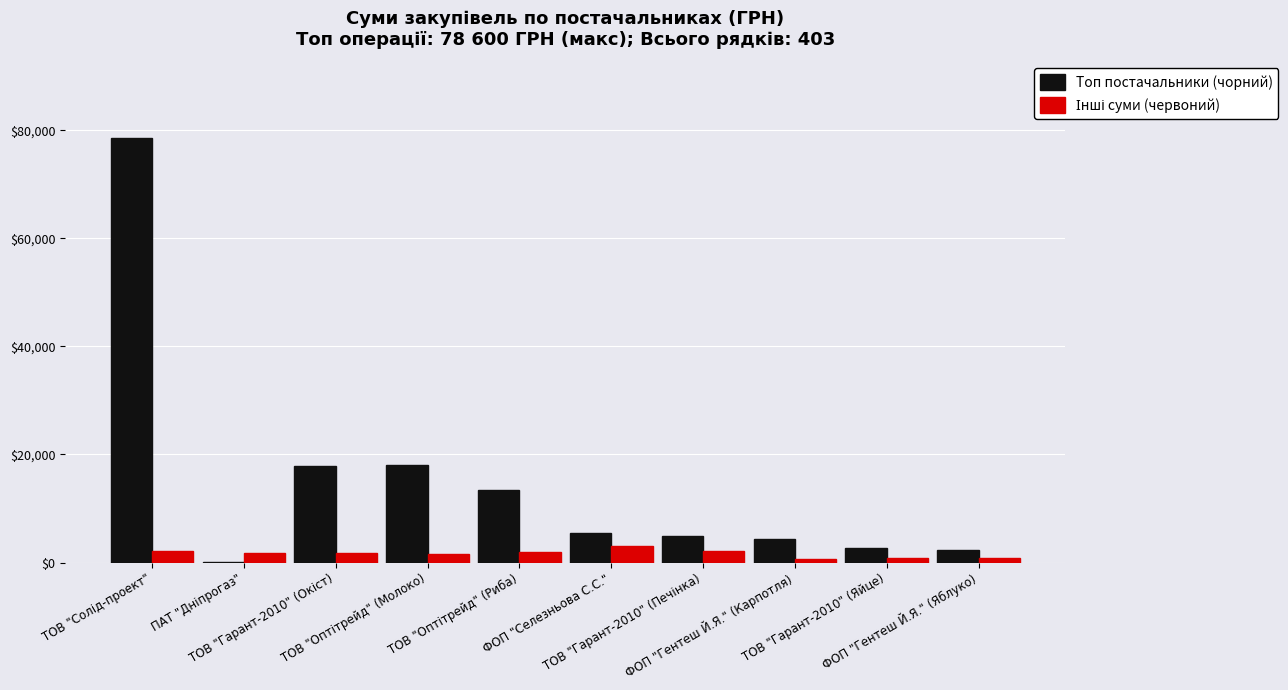

Count the number of categories in the chart.

10